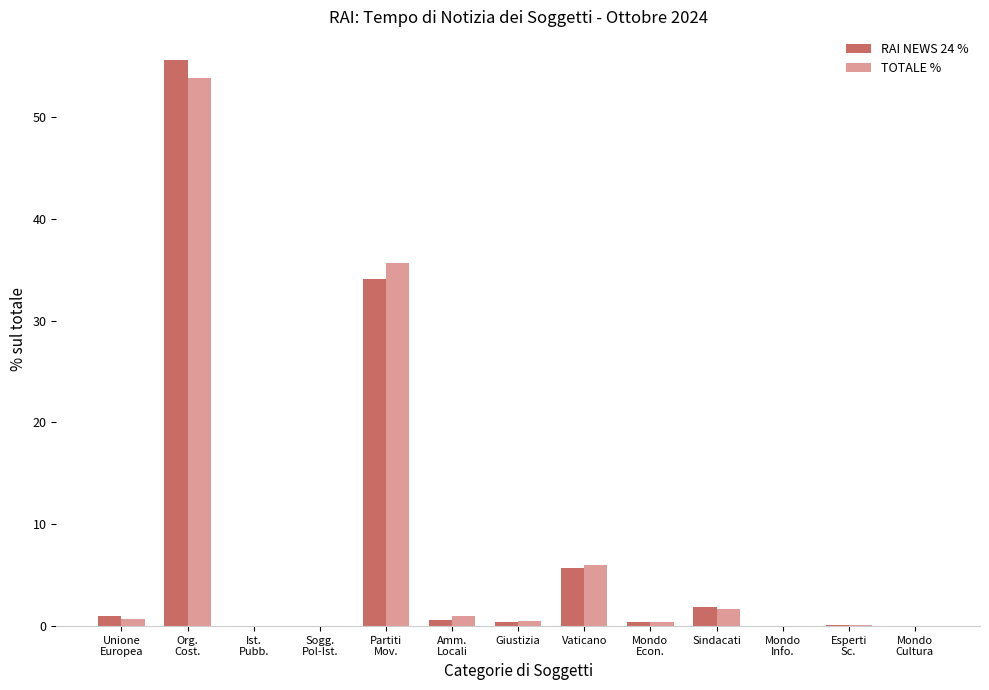

How many series are shown in this chart?

2